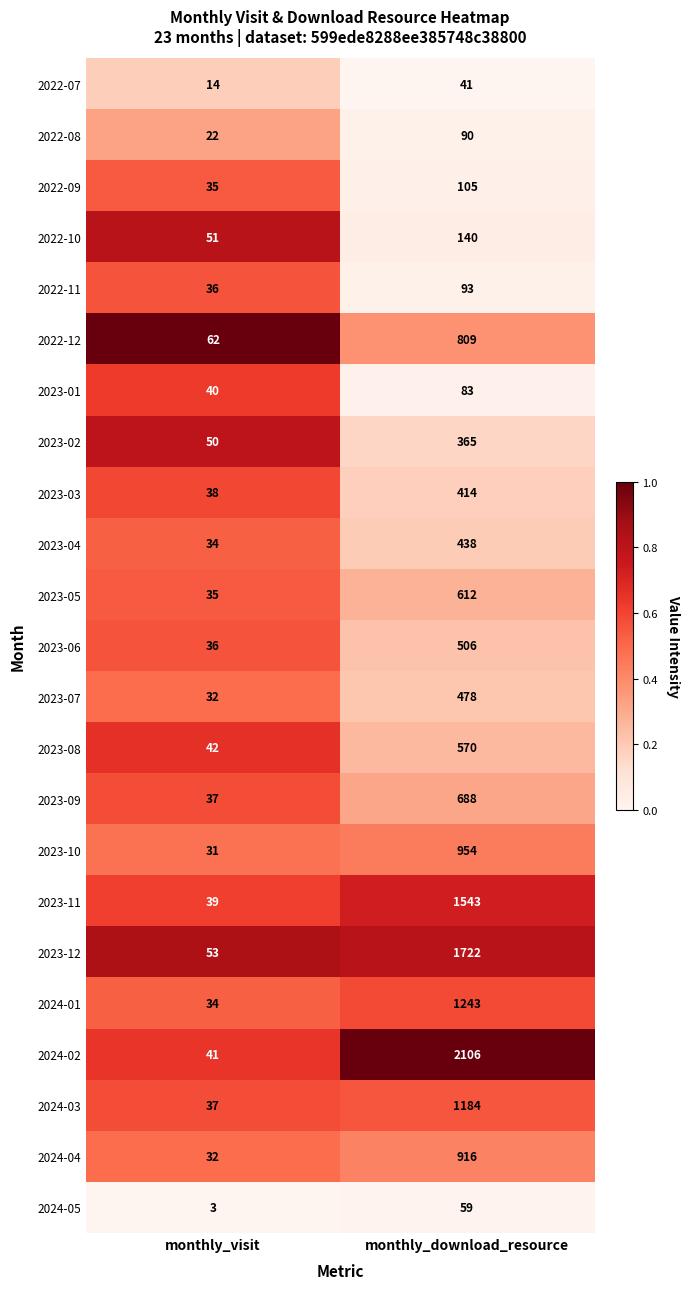

Which category has the lowest value across all series?

monthly_visit